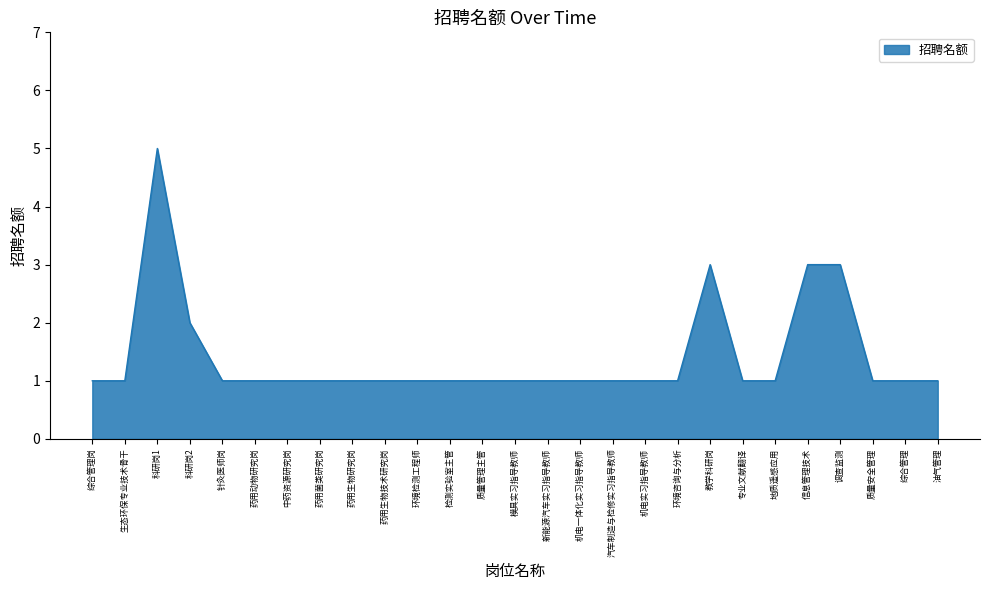

How many lines are shown in the chart?

1